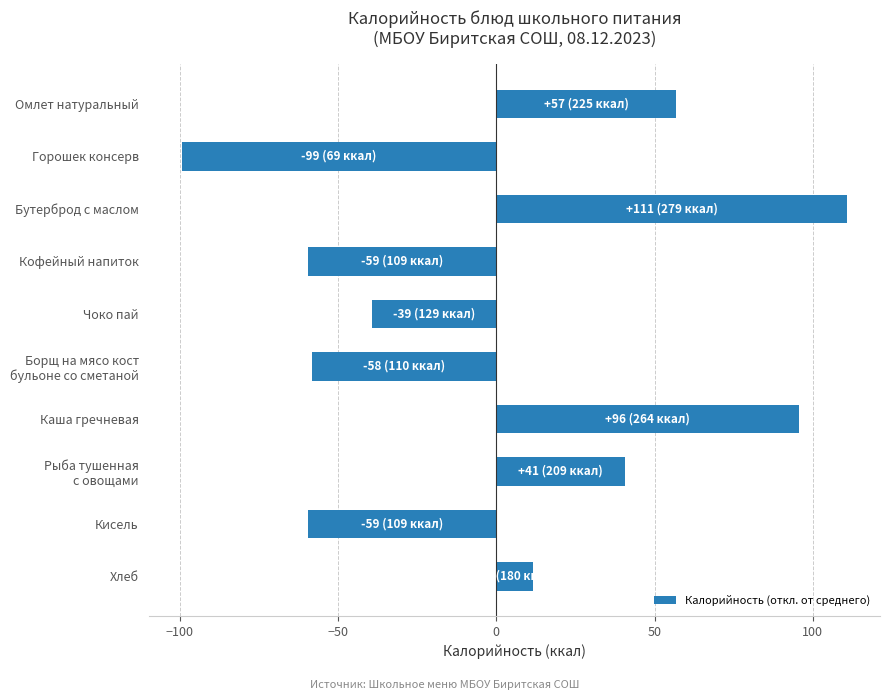

What is the label of the 4th bar from the bottom?

Каша гречневая